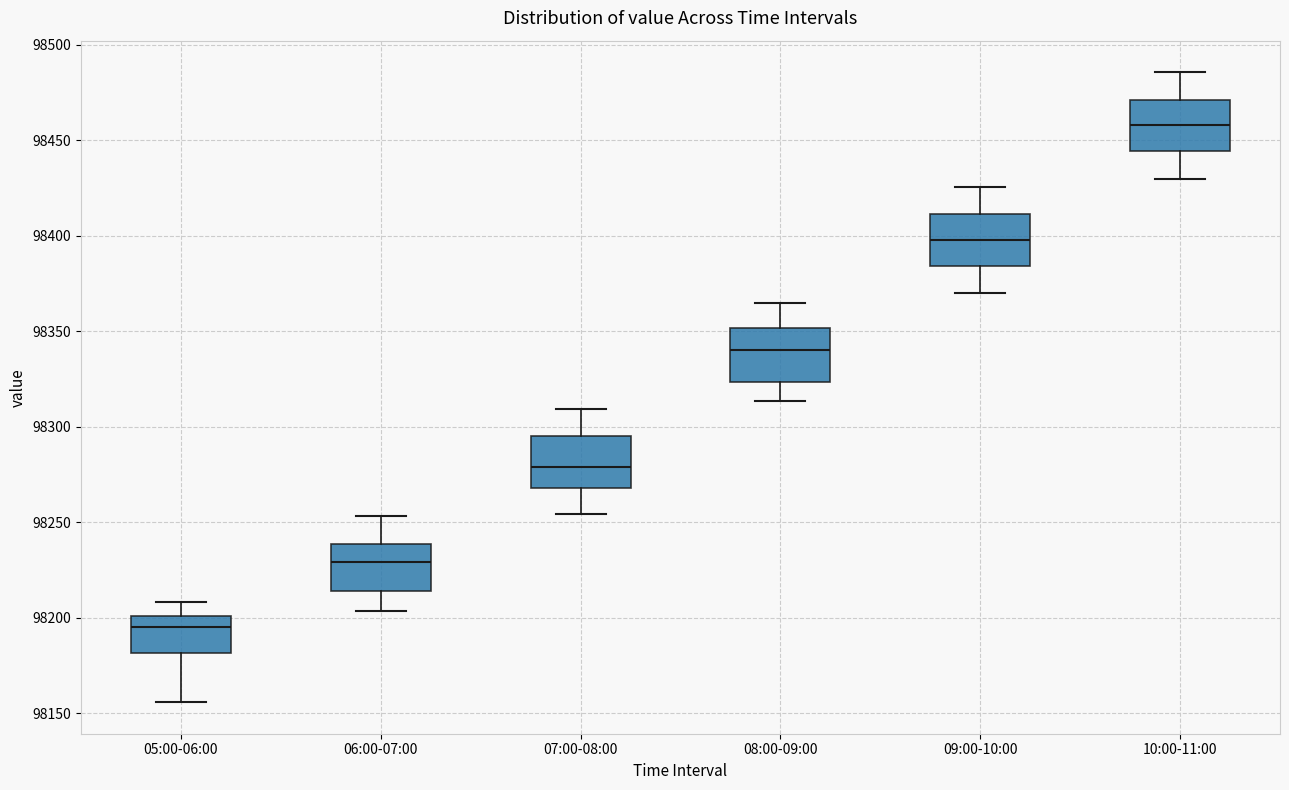

Which box has the highest median line?

10:00-11:00